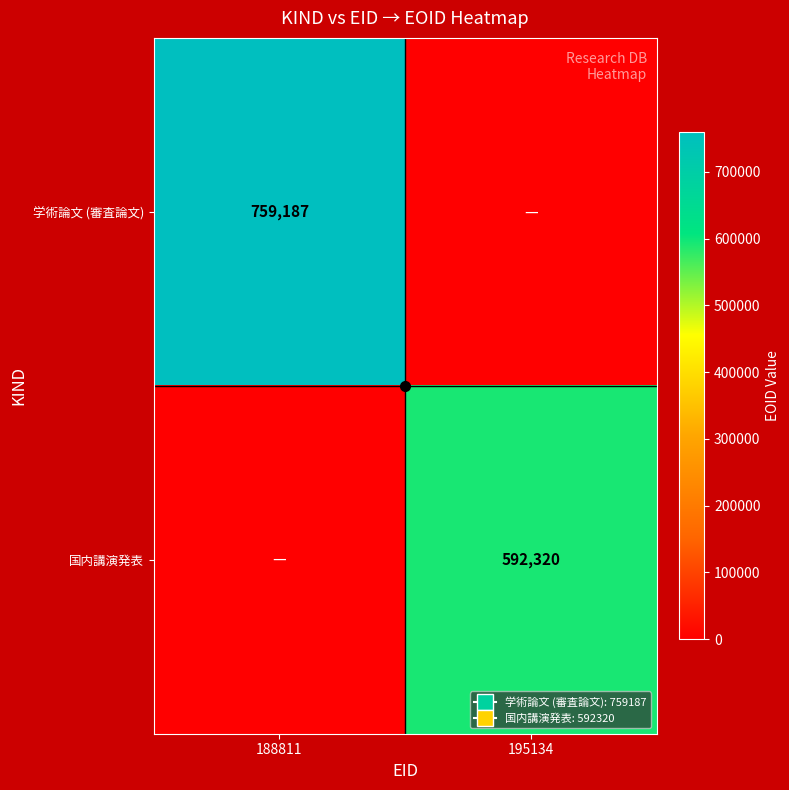

What is the difference between the 国内講演発表 values at 195134 and 188811?

592320